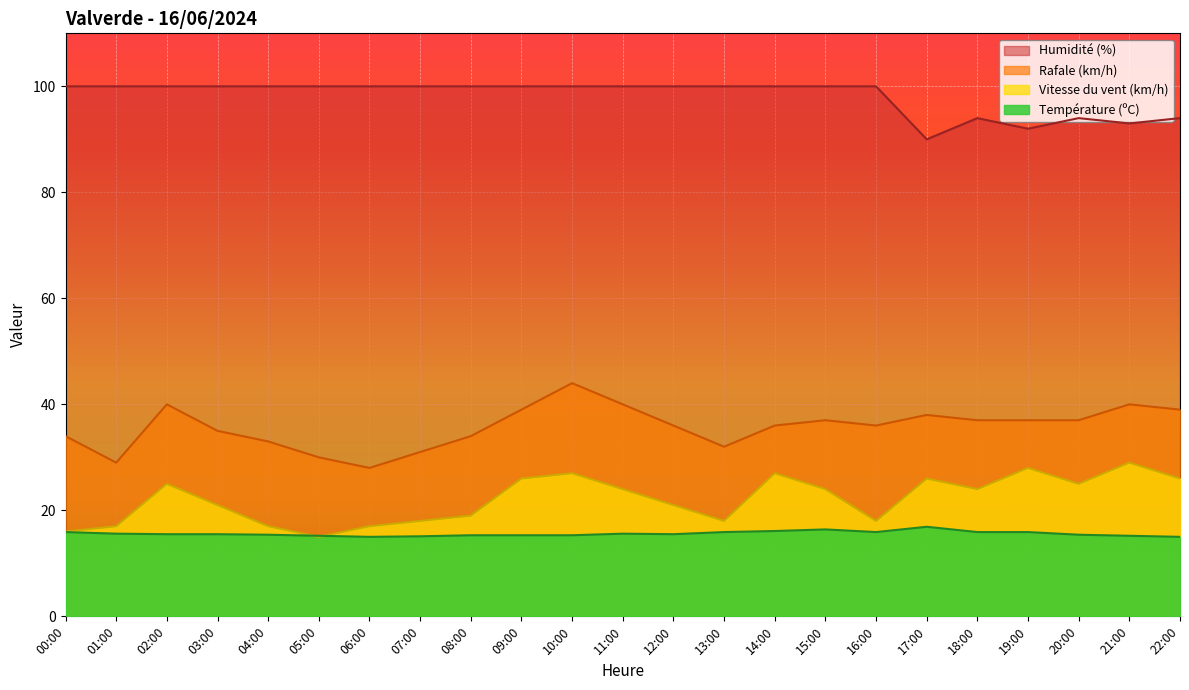

The value of Humidité (%) at 21:00 is 93.0. True or false?

True